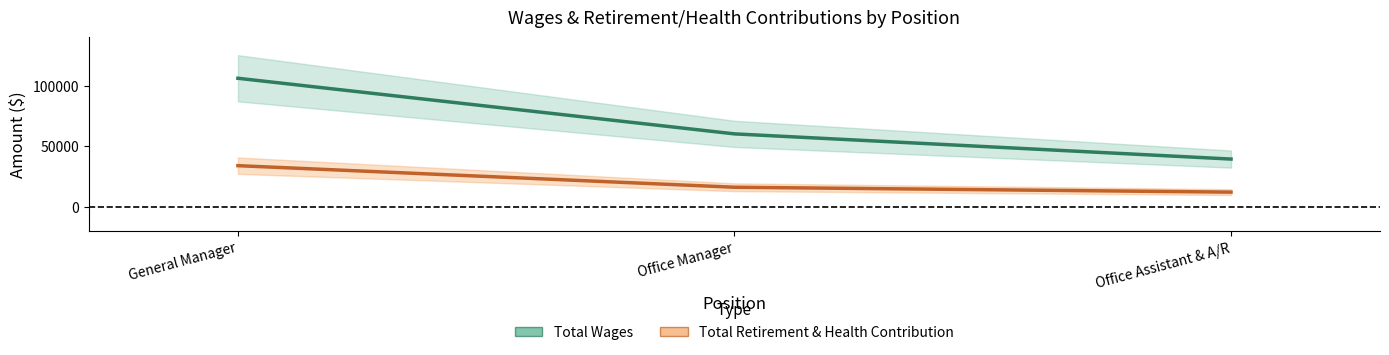

What is the minimum value shown in the chart?

12018